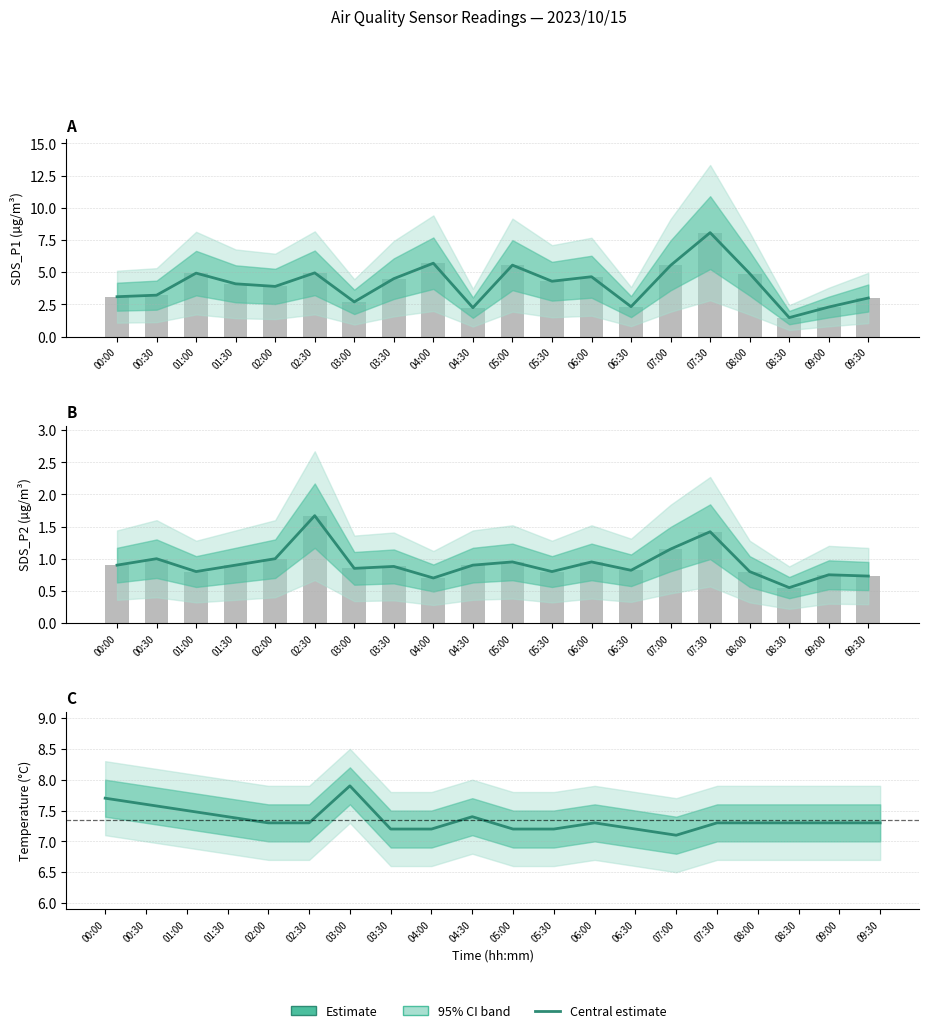

What is the maximum value shown in the chart?

8.1